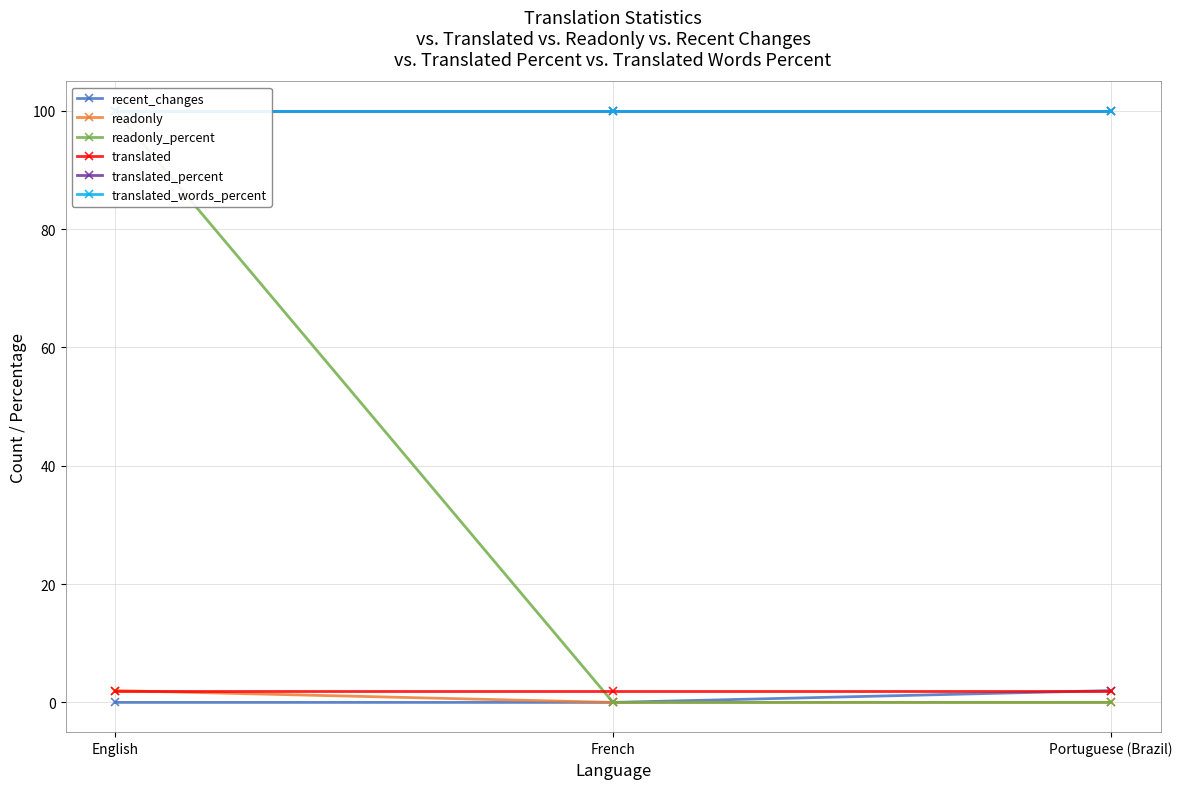

Which series has the largest range (max minus min)?

readonly_percent